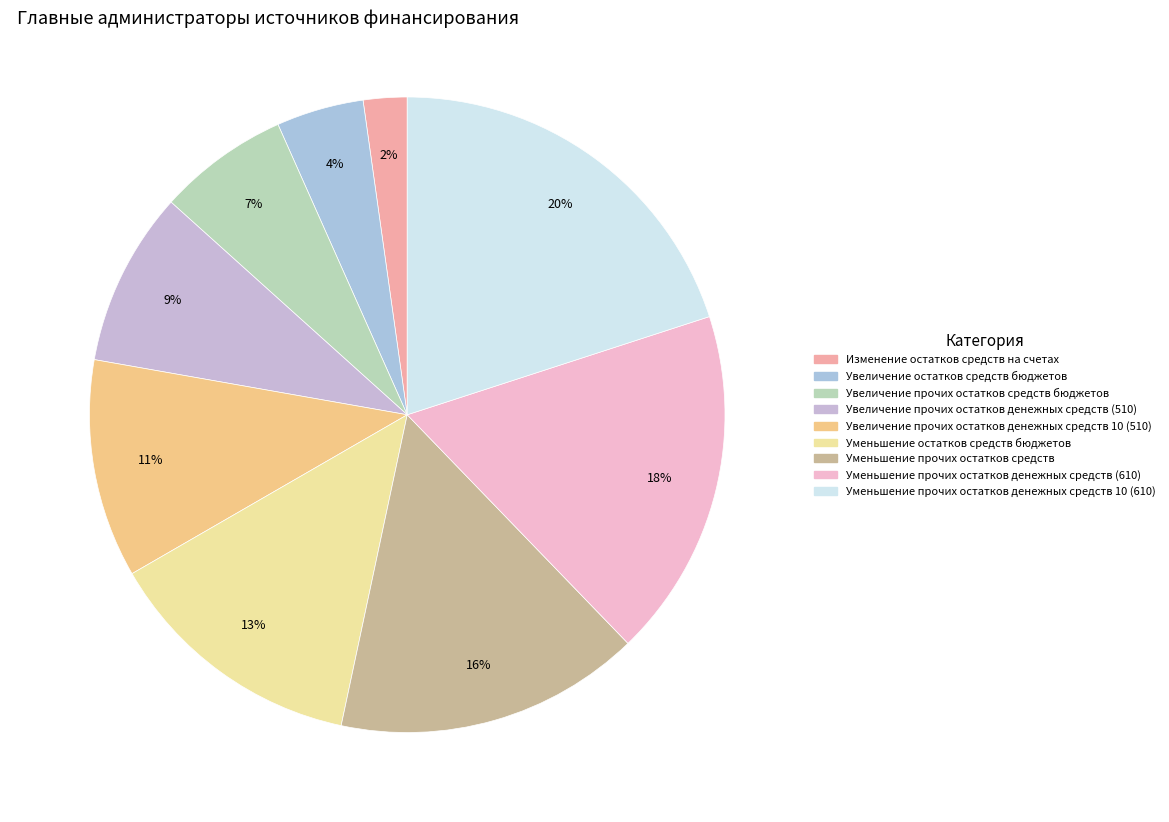

How many segments does this pie chart have?

9